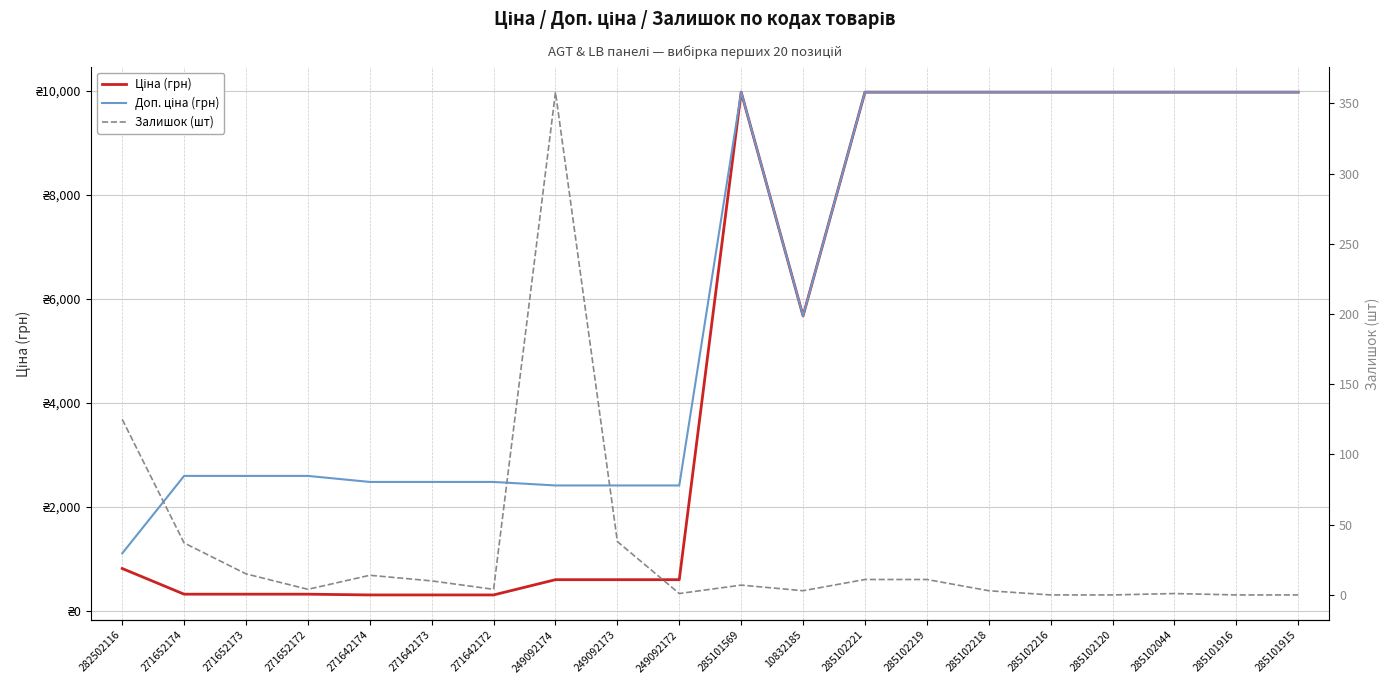

What position from the right is 285102044?

3